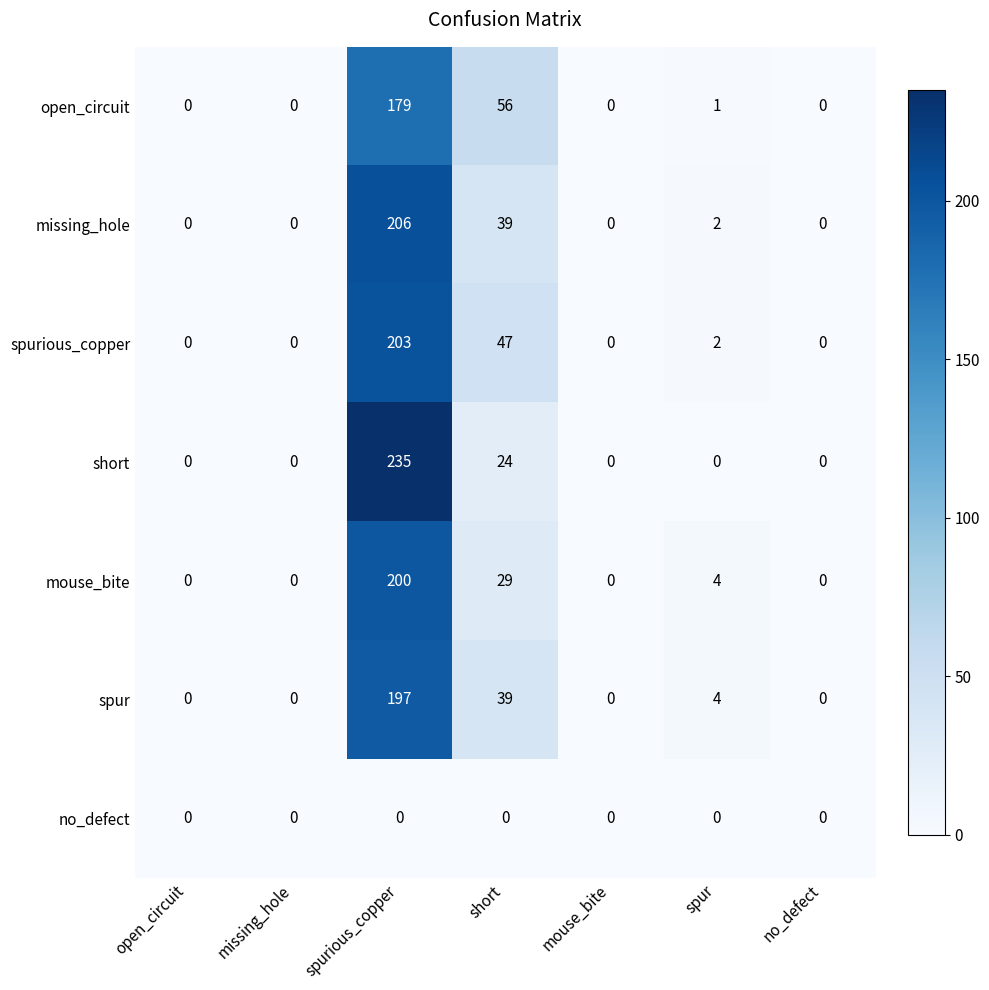

At how many categories does at least one series exceed 214?

1